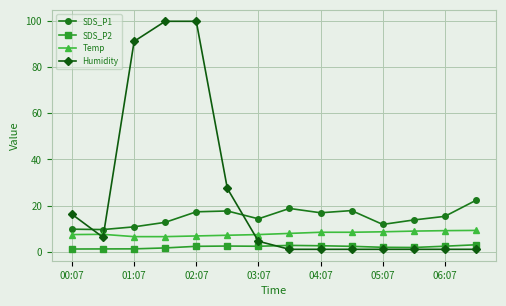

What is the value of the Humidity point at the 3rd from the left?

91.2